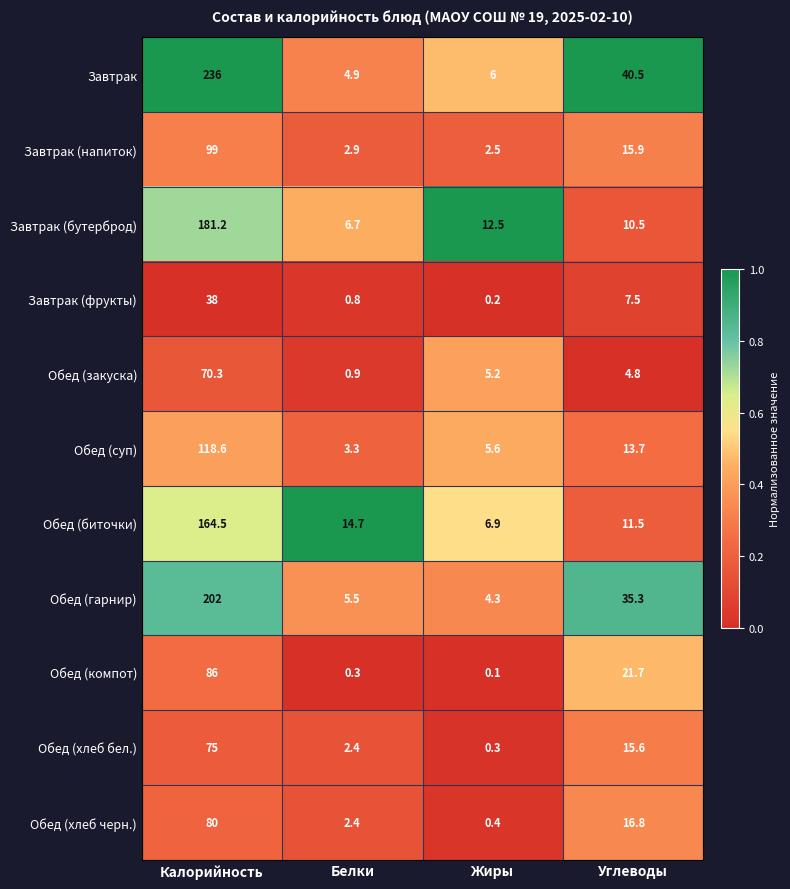

What is the sum of all Обед (биточки) values?

197.6